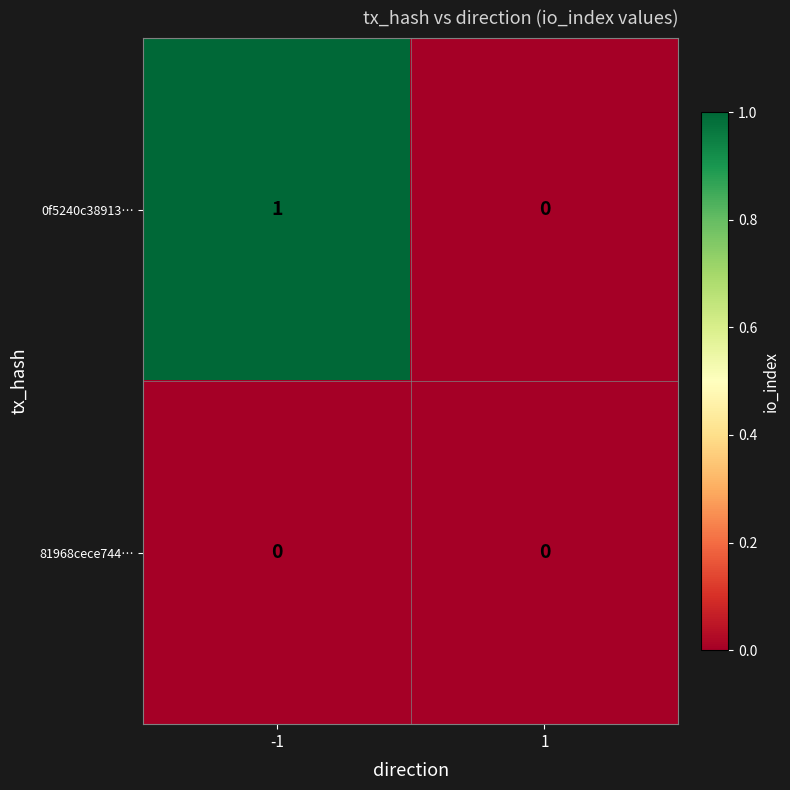

Which series has the largest total across all categories?

0f5240c38913…